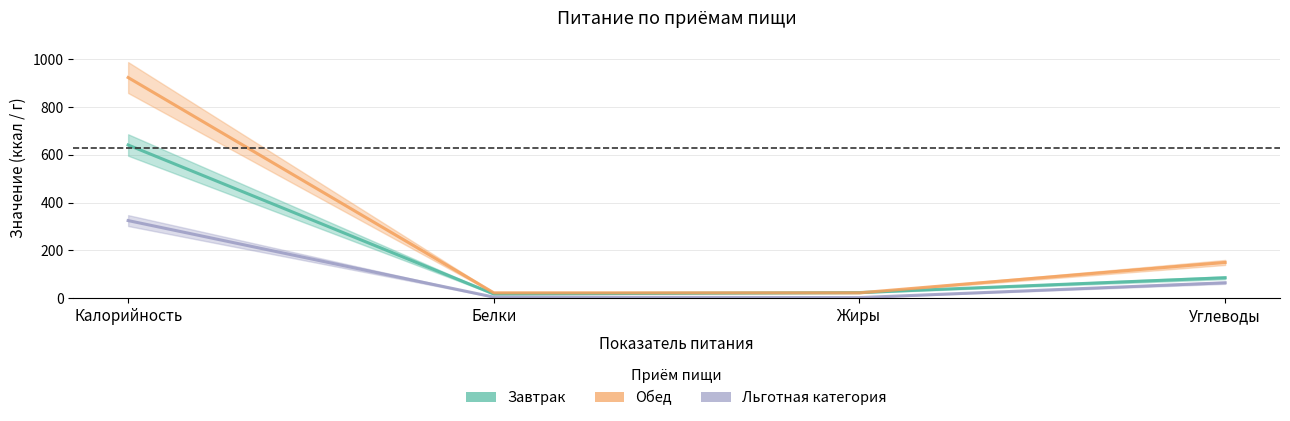

Reading left to right, what are all the values shown in this chart?

Завтрак: 641	18	24	86
Обед: 923	23	23	150
Льготная категория: 325	5	3	65